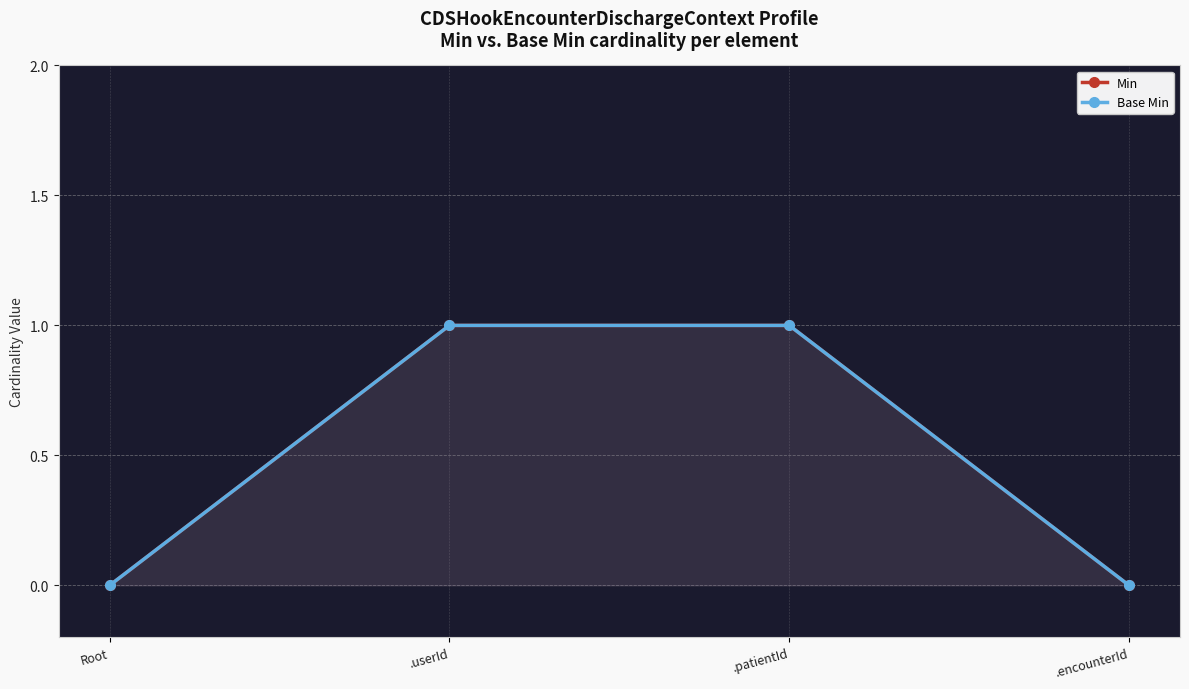

Reading left to right, what are all the values shown in this chart?

Min: Root=0	.userId=1	.patientId=1	.encounterId=0
Base Min: Root=0	.userId=1	.patientId=1	.encounterId=0